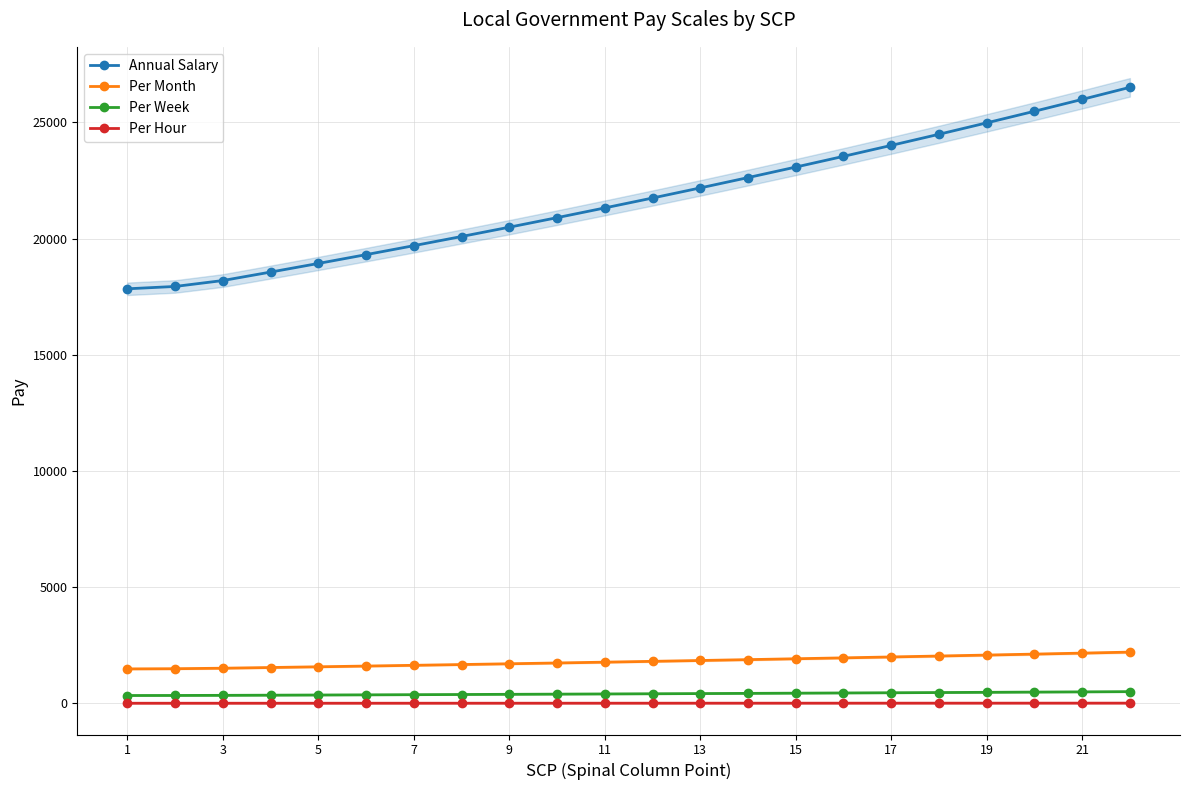

Does the chart have visible grid lines?

Yes